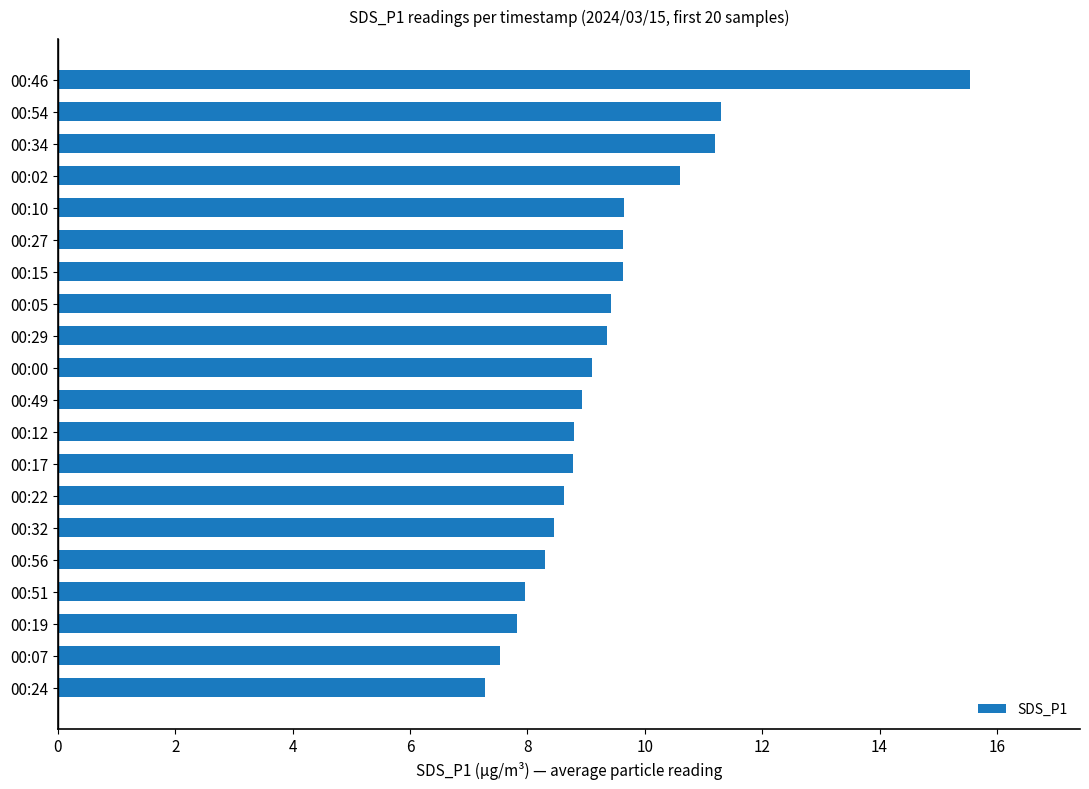

What is the sum of all values?

187.9